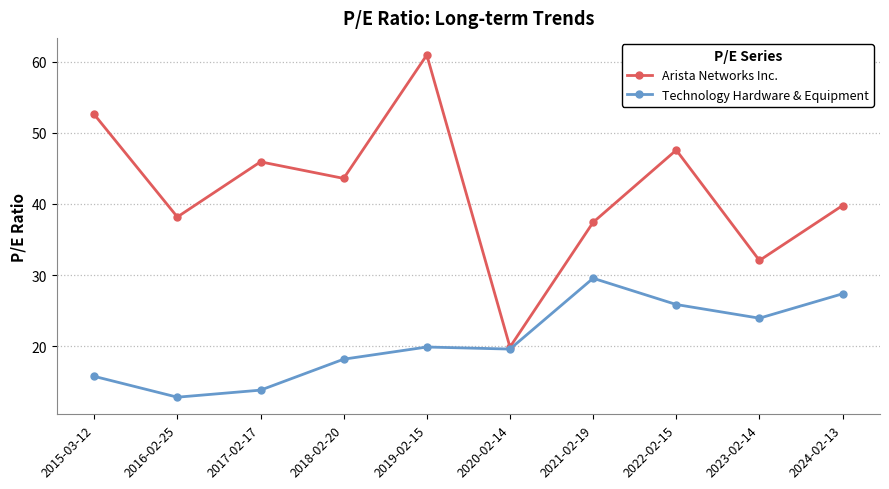

At which label does Technology Hardware & Equipment first exceed 19?

2019-02-15